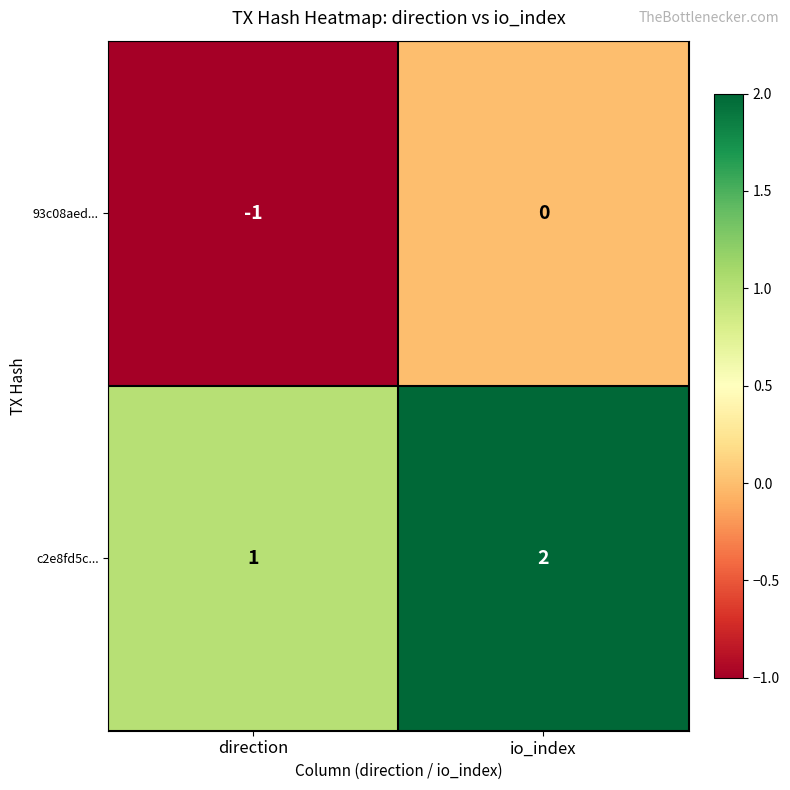

At which category does the chart reach its minimum across all series?

direction